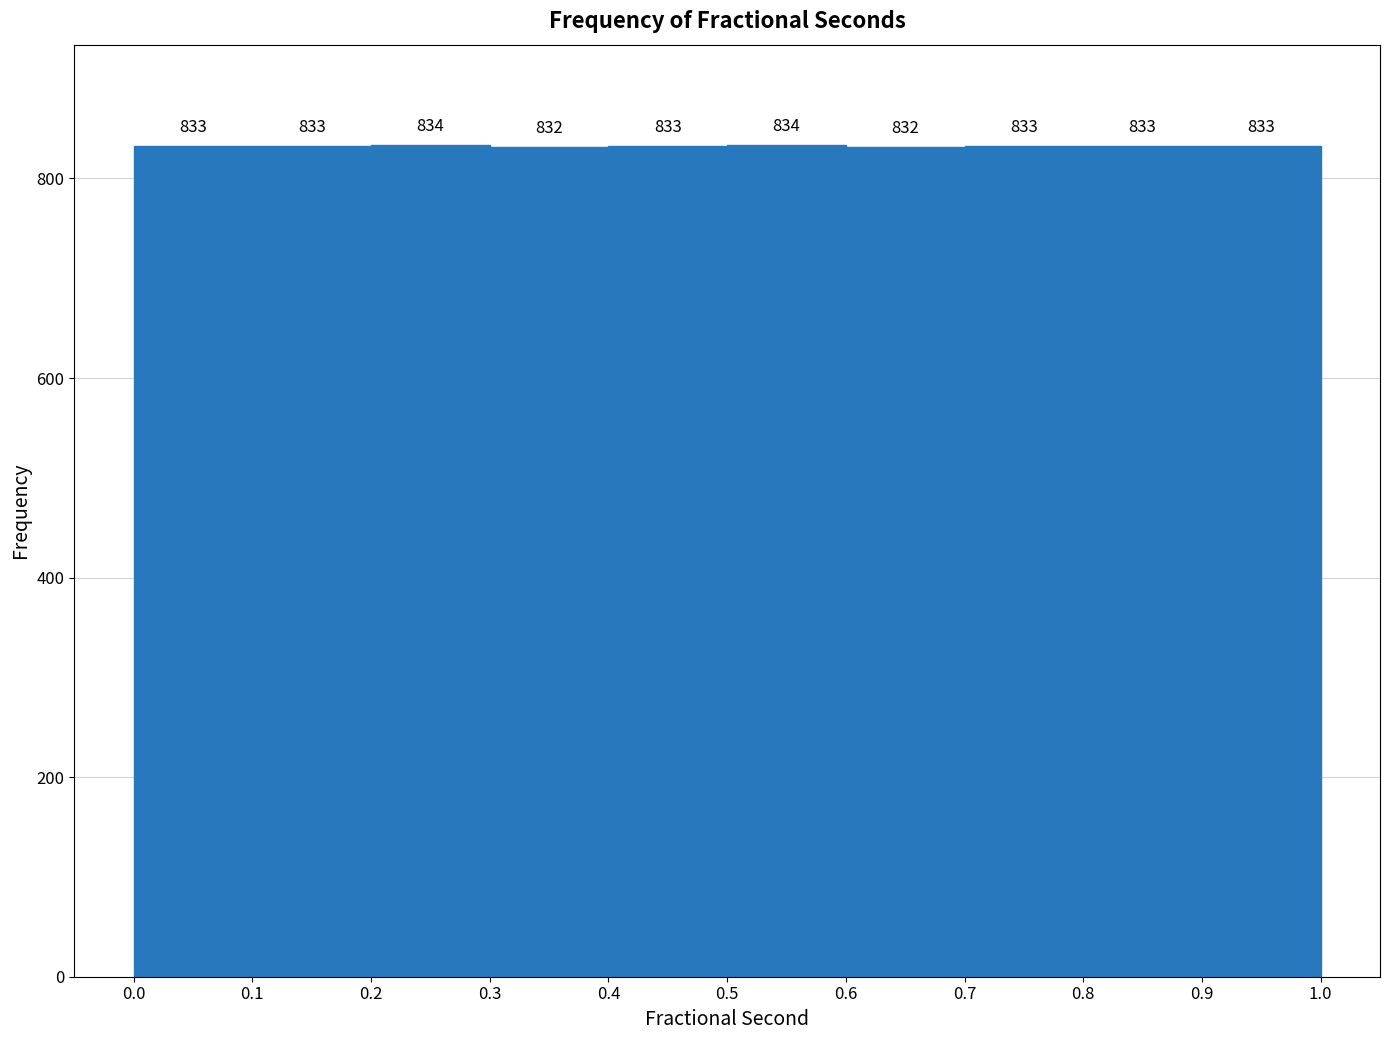

What is the height of the bar covering 0.0 to 0.1 on the x-axis?

833